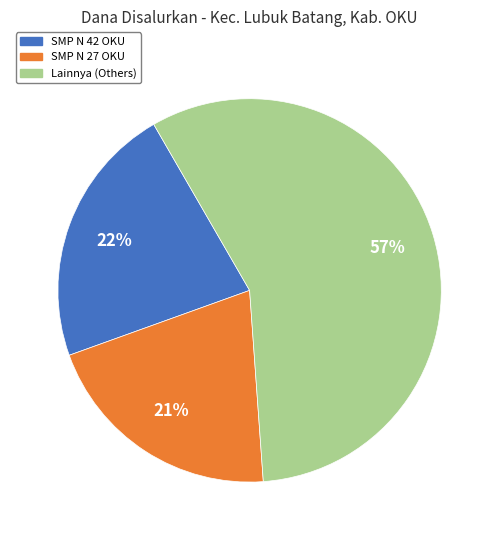

Does any single category account for the majority?

Yes